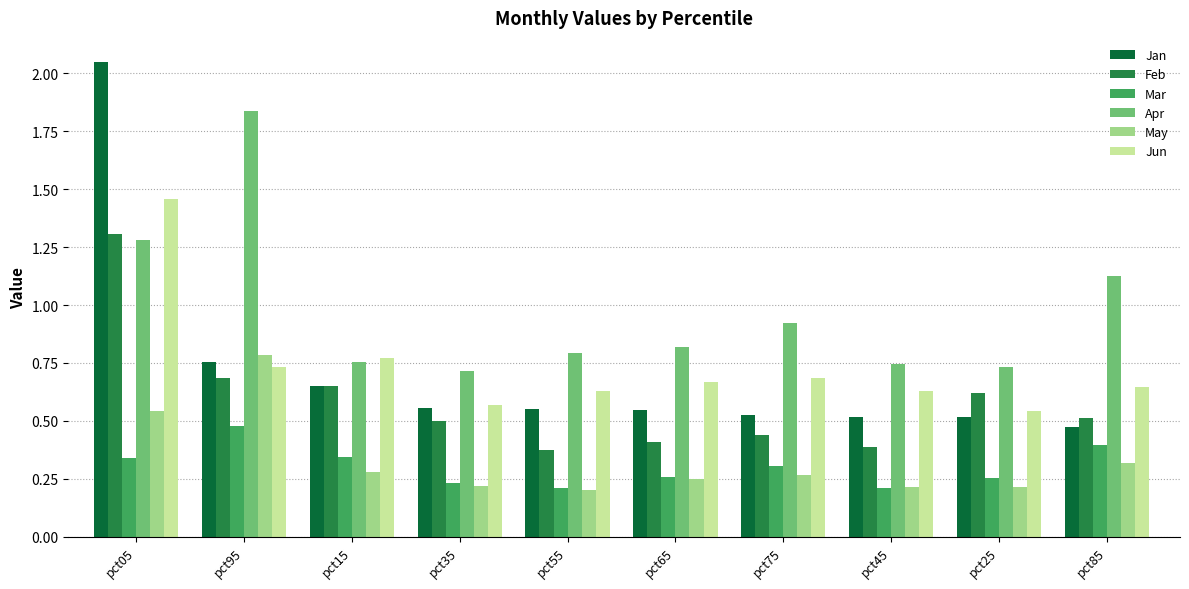

Does the chart contain stacked bars?

No